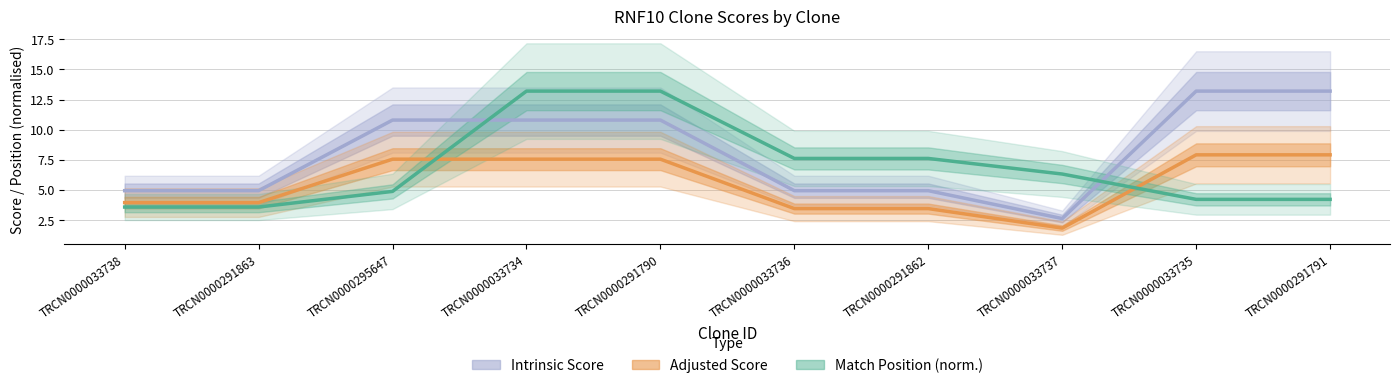

At which category is the sum across all series the highest?

TRCN0000033734